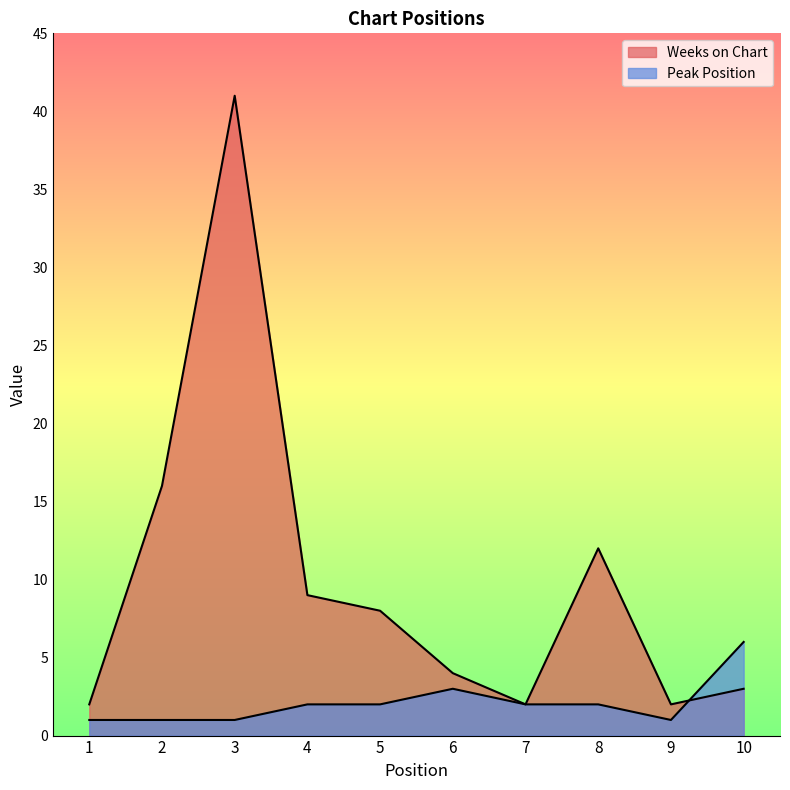

What is the minimum value shown in the chart?

1